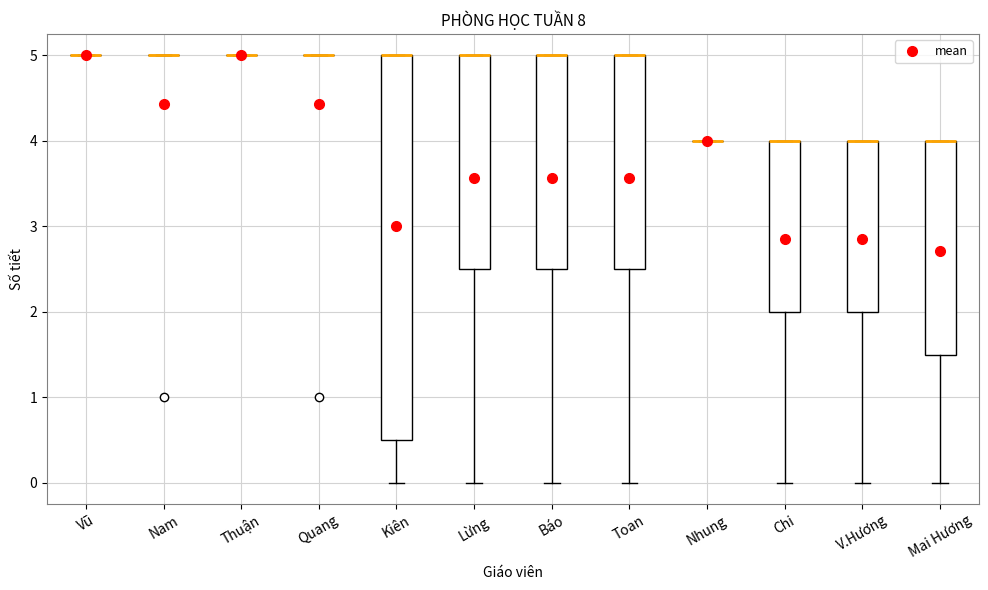

Where does the lower whisker of the box for Mai Hương end on the y-axis? The values are not printed on the chart, so give them approximately, as read against the axis.

0.0